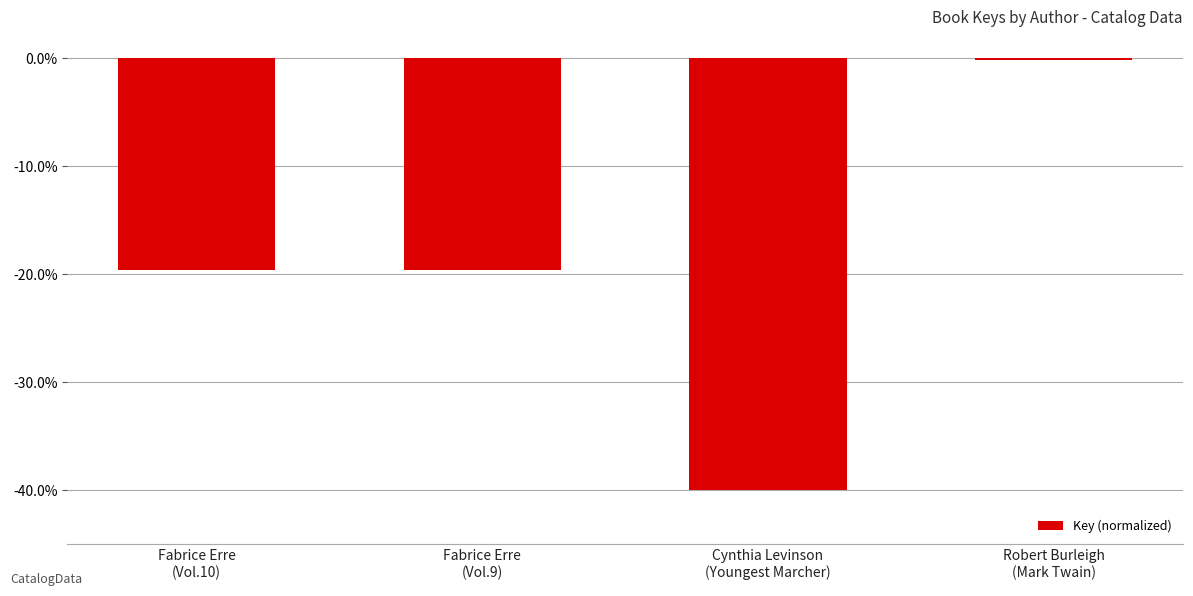

What is the greatest value displayed?

-0.1